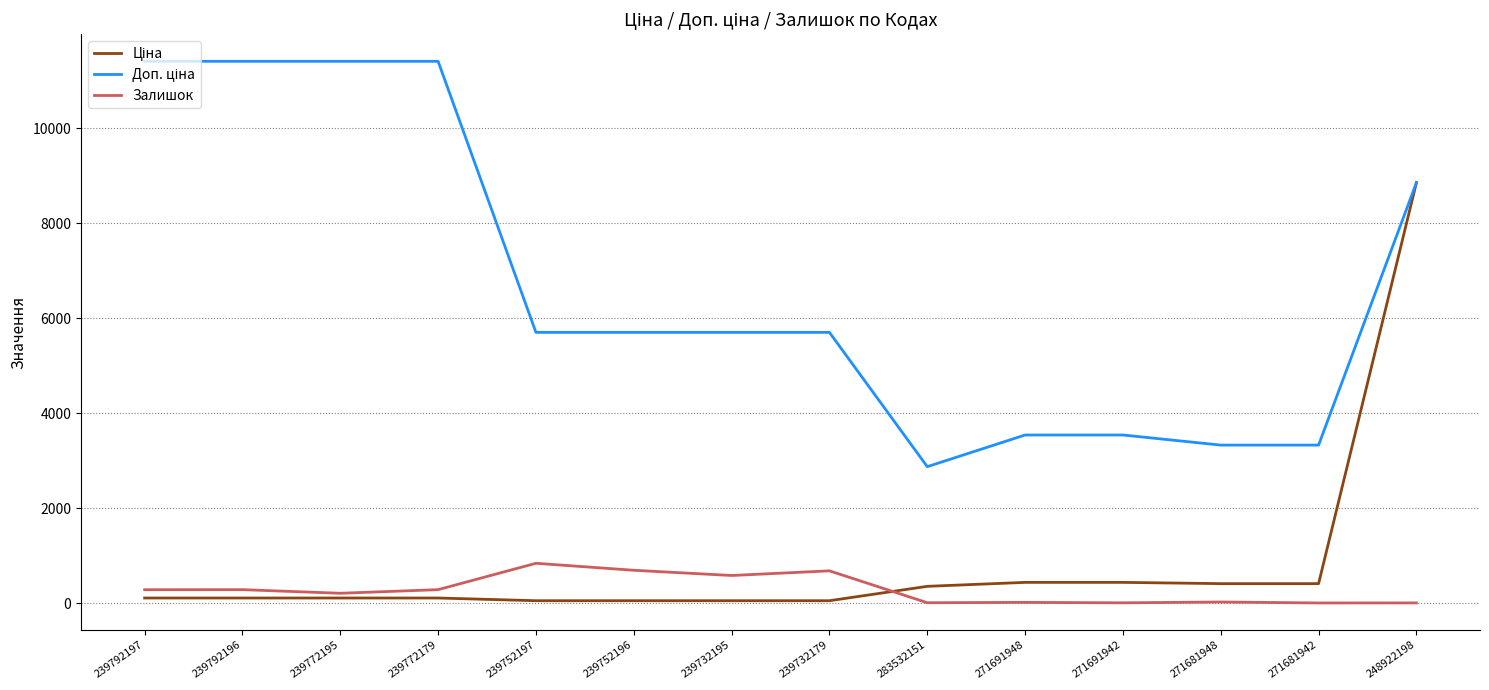

Is it true that Залишок equals 22.0 at 271691948?

True